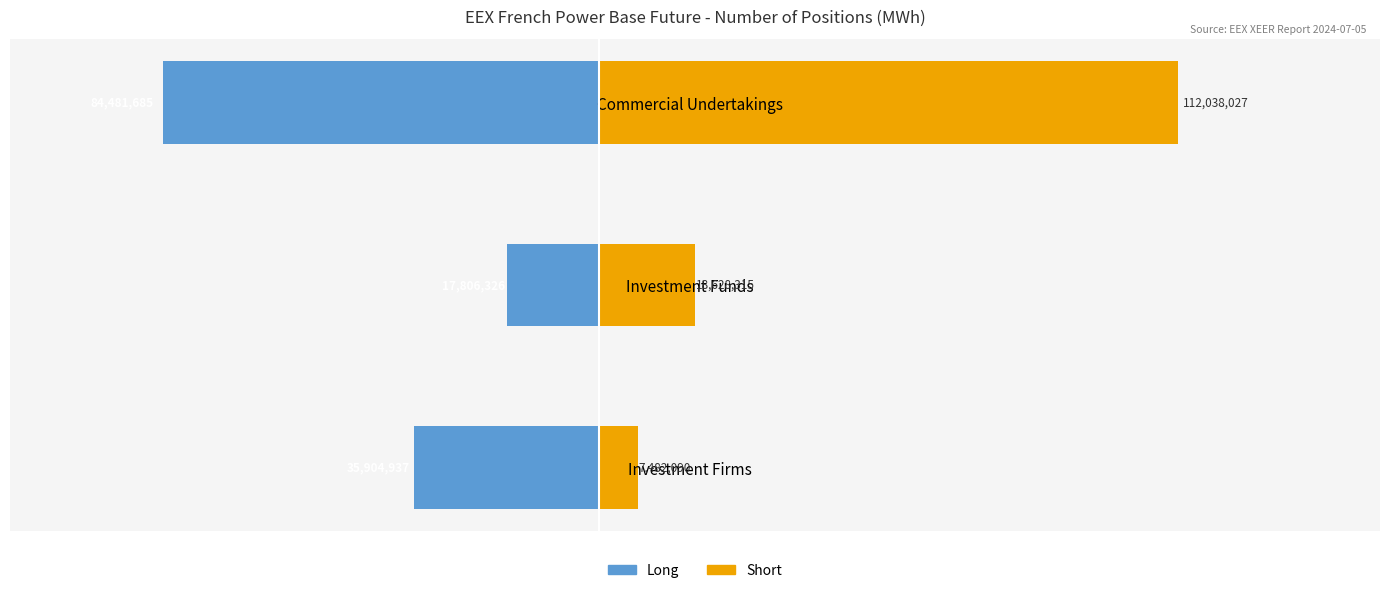

What is the sum of the Short values at Investment Funds and Investment Firms?

26110405